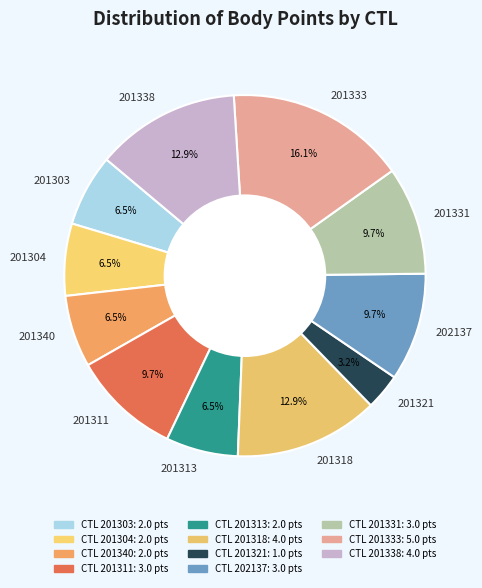

Between 202137 and 201318, which is larger?

201318